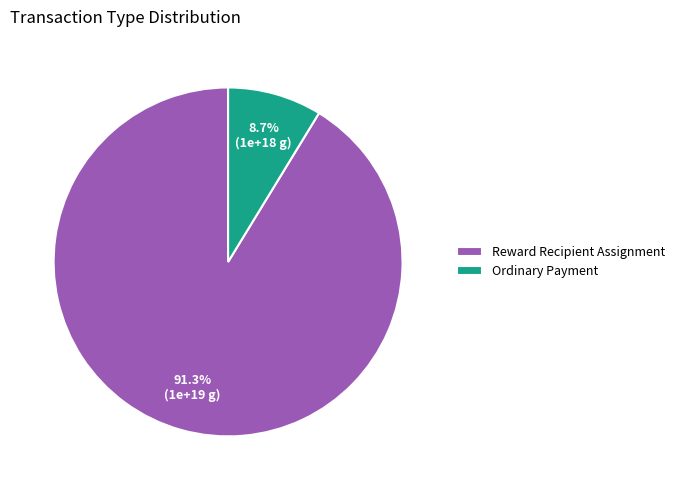

Is there any slice that represents more than half of the pie?

Yes